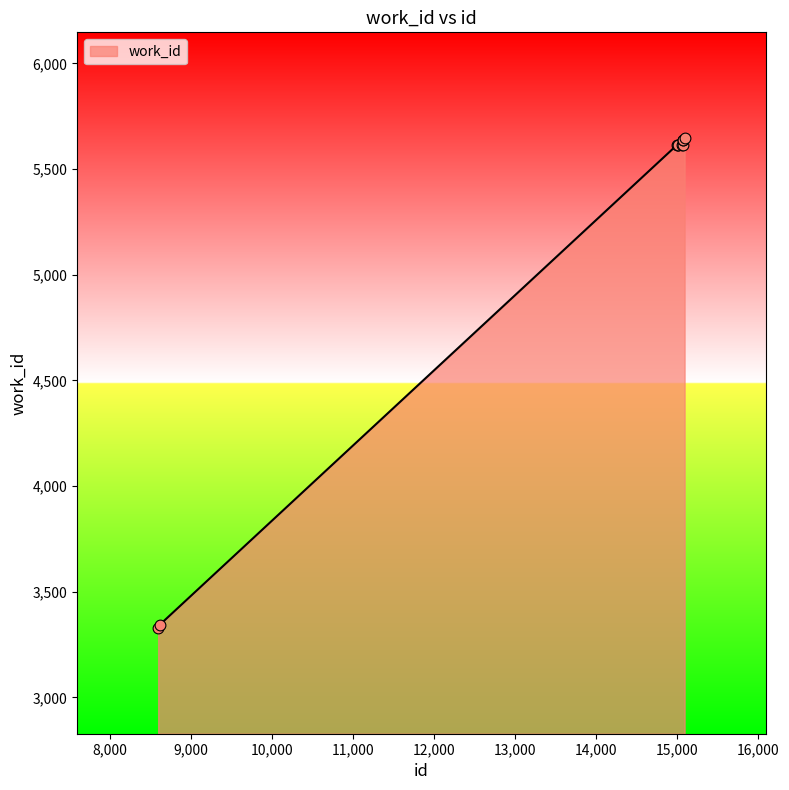

What is the minimum value shown in the chart?

3328